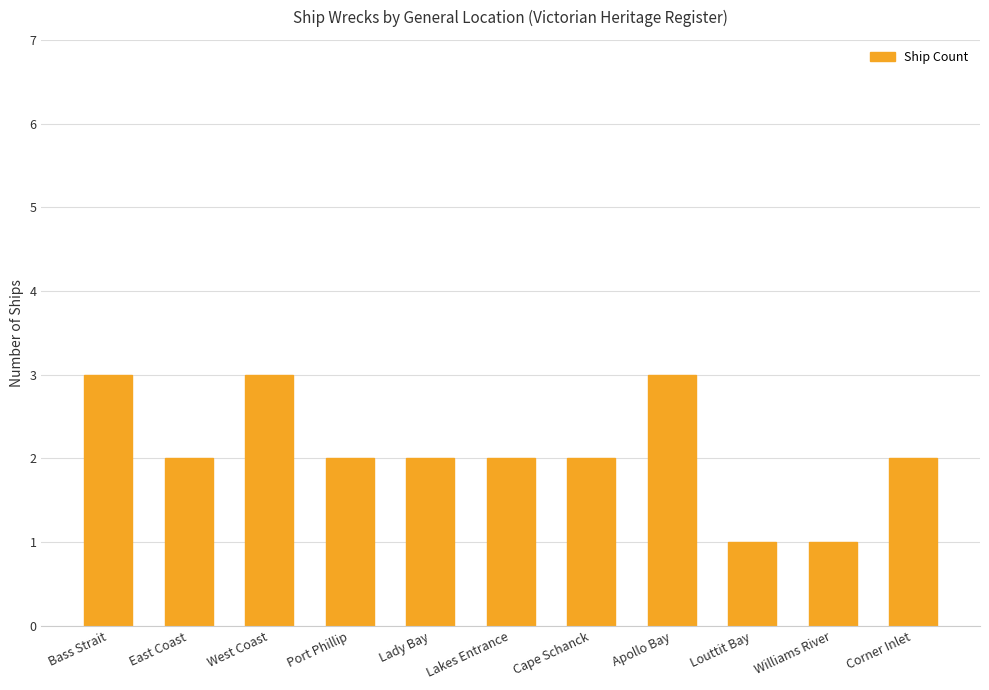

What is the difference between the maximum and minimum values?

2